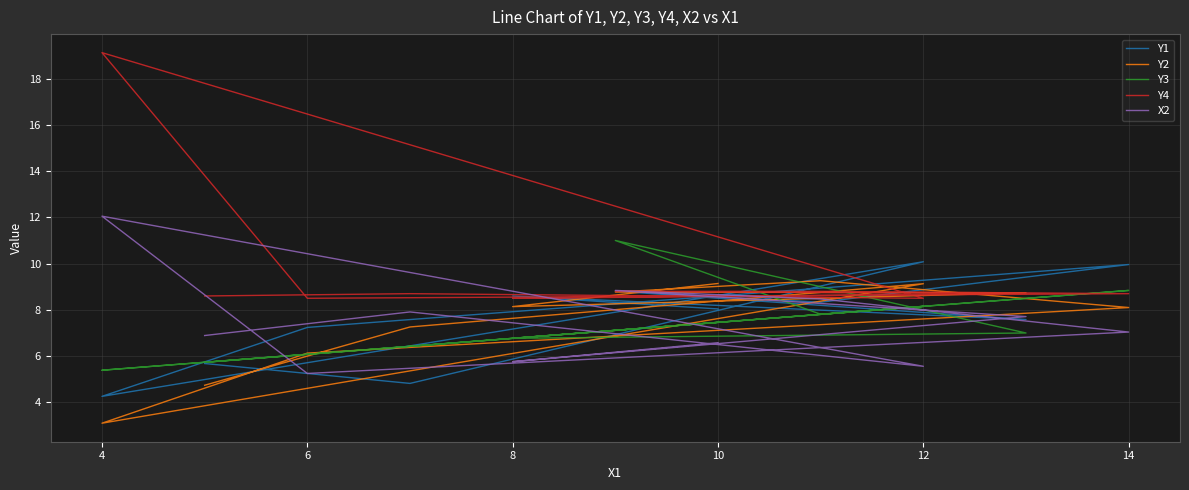

How many data points in X2 are less than 7?

5